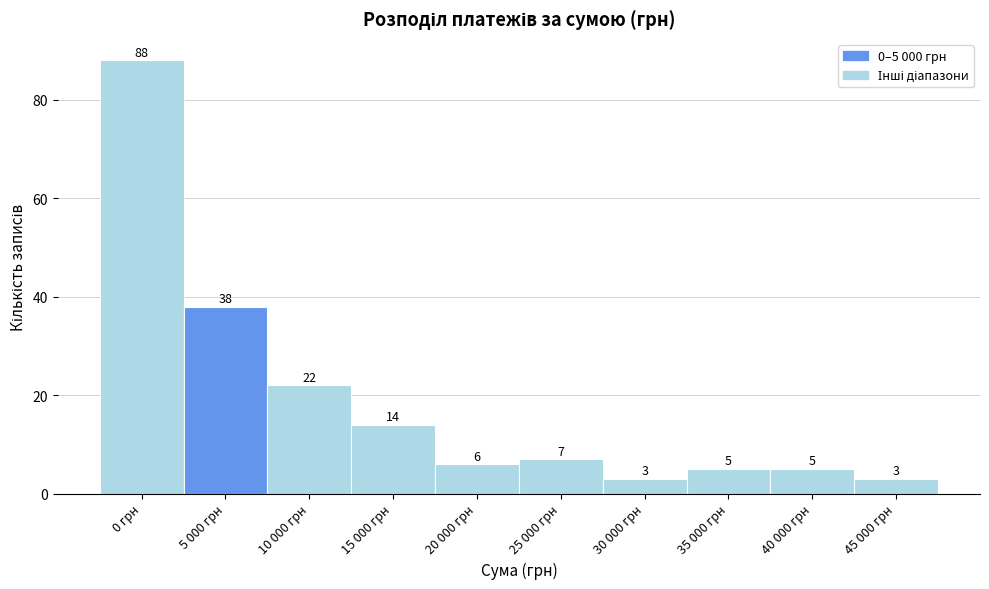

Reading left to right, transcribe all the data shown in this chart.

0 грн=88	5 000 грн=38	10 000 грн=22	15 000 грн=14	20 000 грн=6	25 000 грн=7	30 000 грн=3	35 000 грн=5	40 000 грн=5	45 000 грн=3